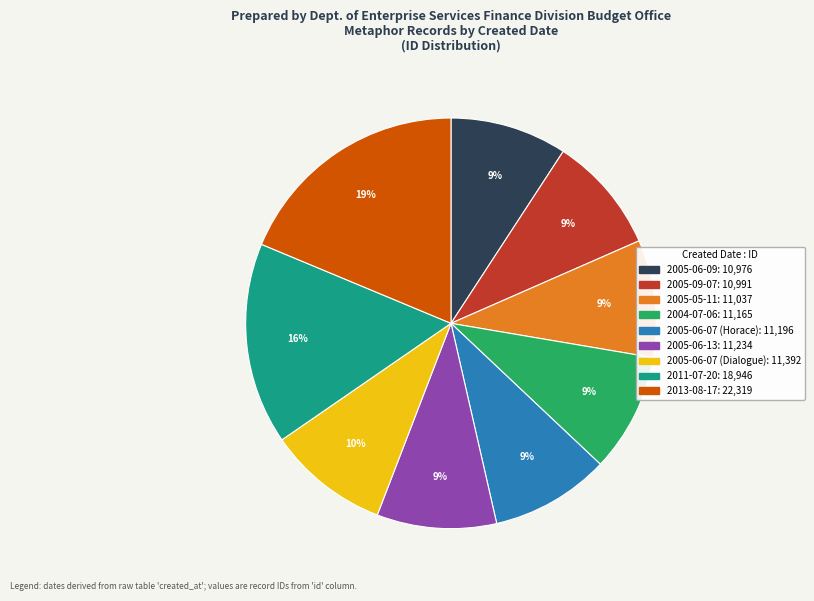

What is the largest slice in the pie chart?

2013-08-17